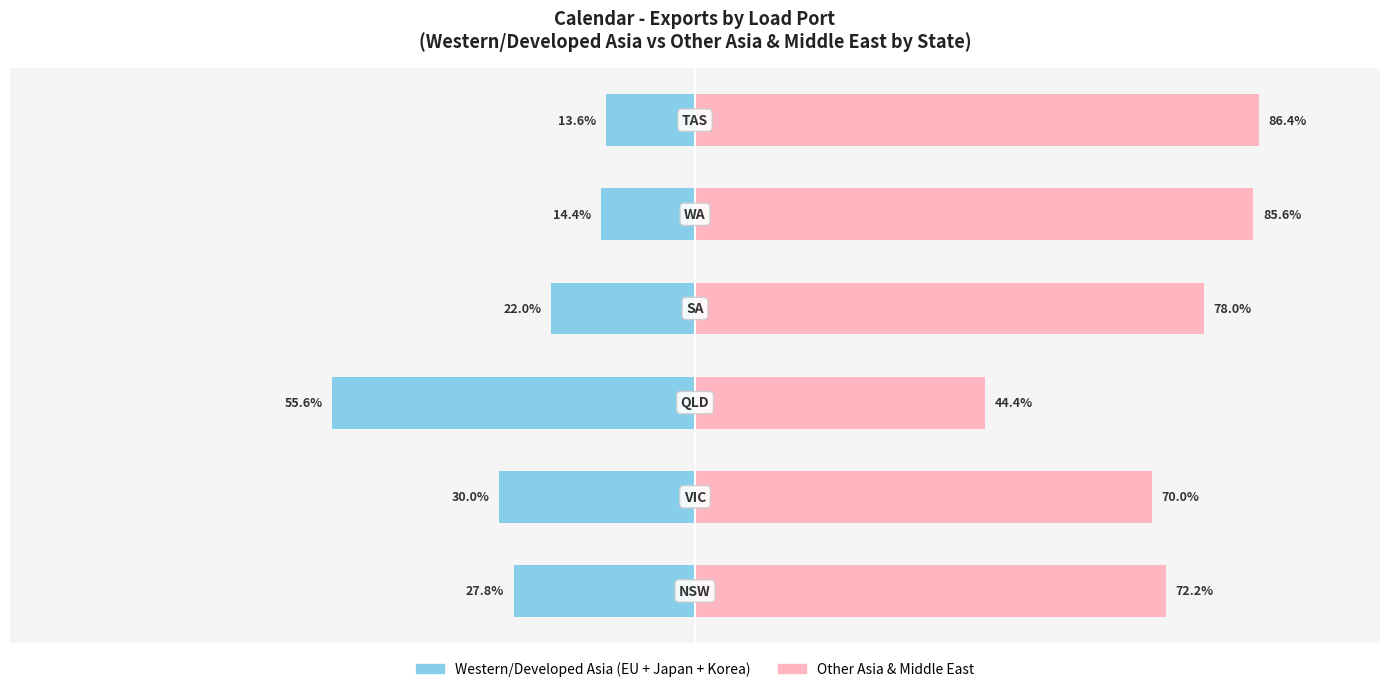

Which series has the largest range (max minus min)?

Other Asia & Middle East